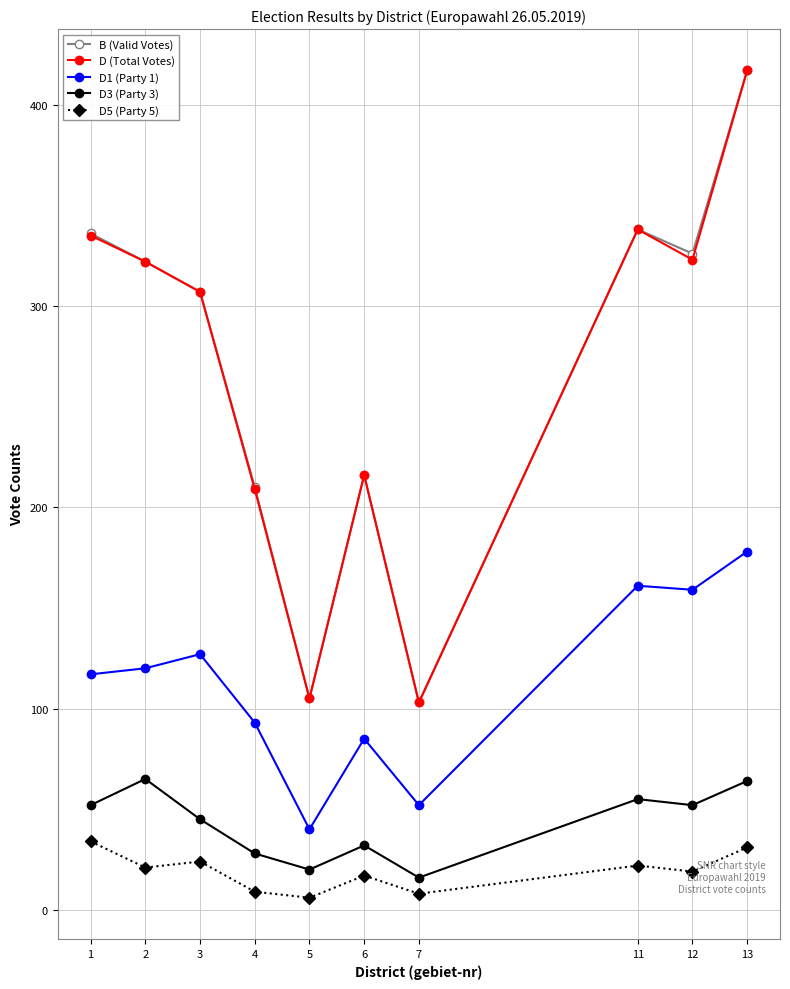

At how many categories does at least one series exceed 14?

10